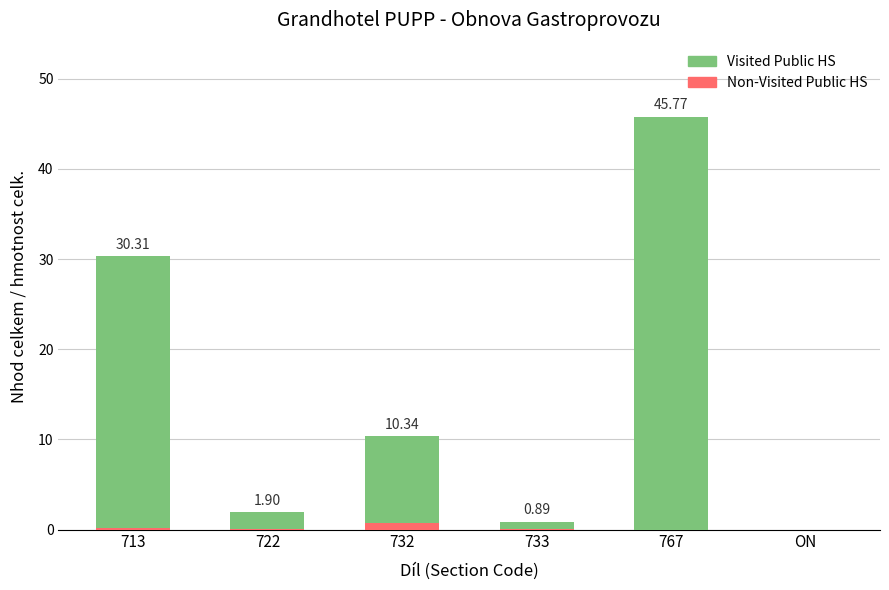

At which category is the sum across all series the highest?

767